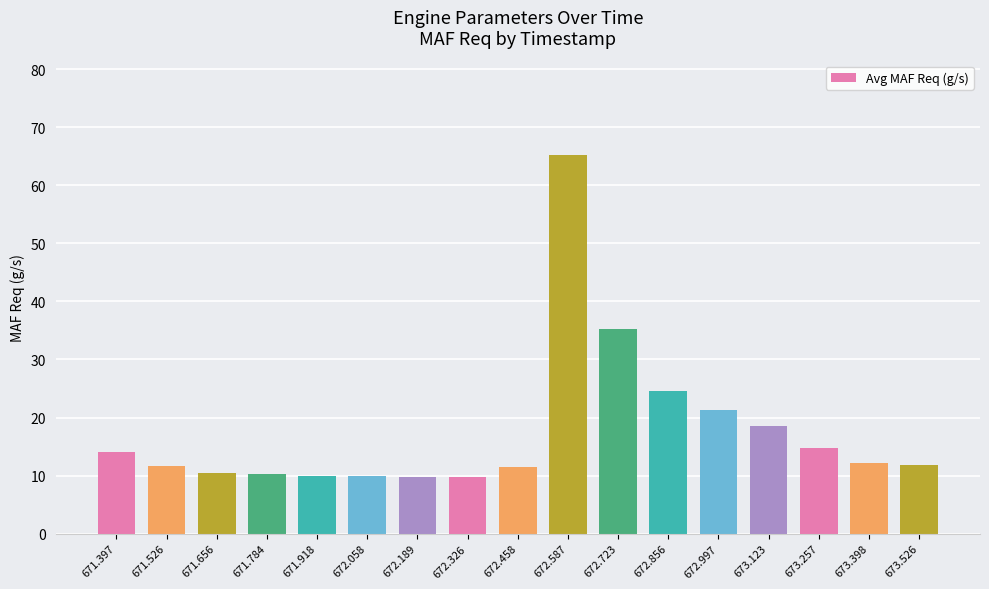

Between 673.257 and 672.997, which is larger?

672.997